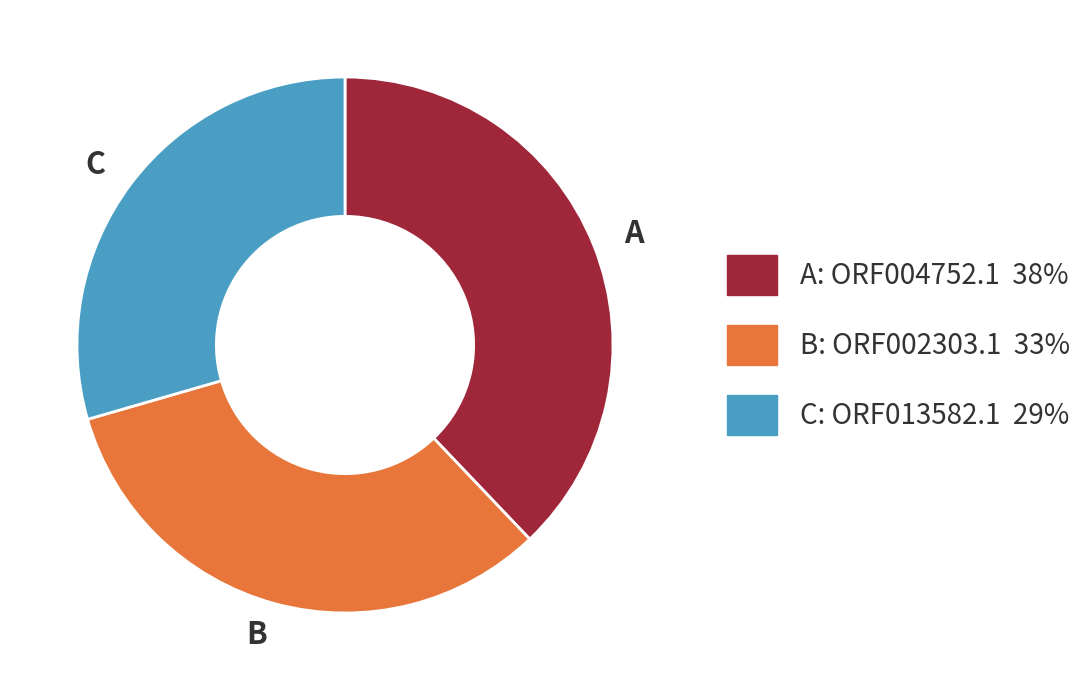

What is the ratio of the value at A to the value at B?

1.2